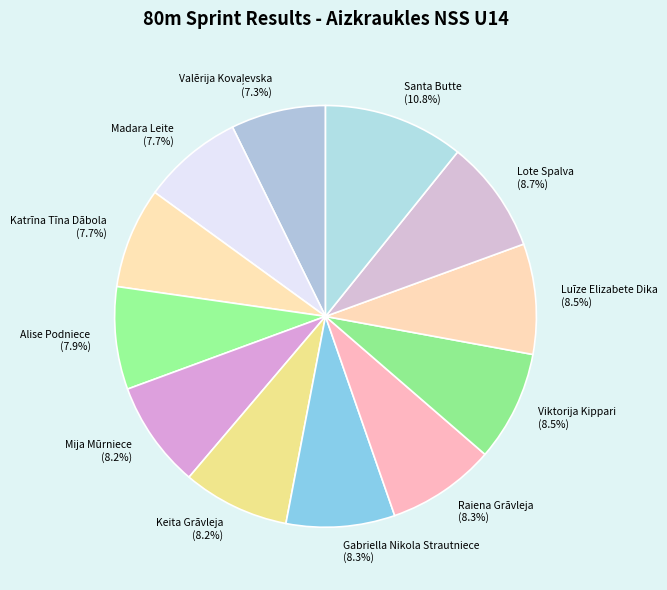

How many segments does this pie chart have?

12